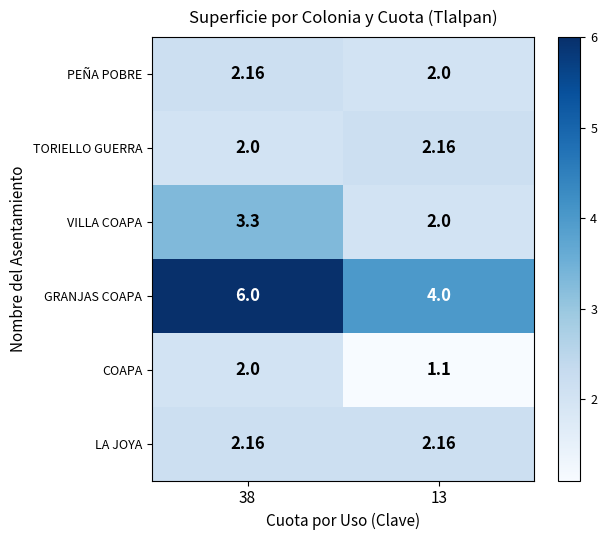

Which series has the largest total across all categories?

GRANJAS COAPA